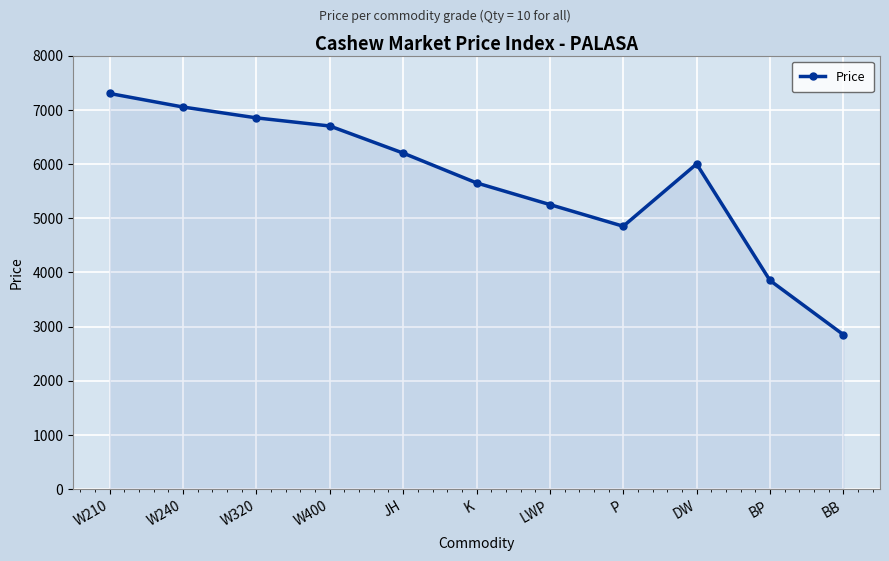

What is the greatest value displayed?

7300